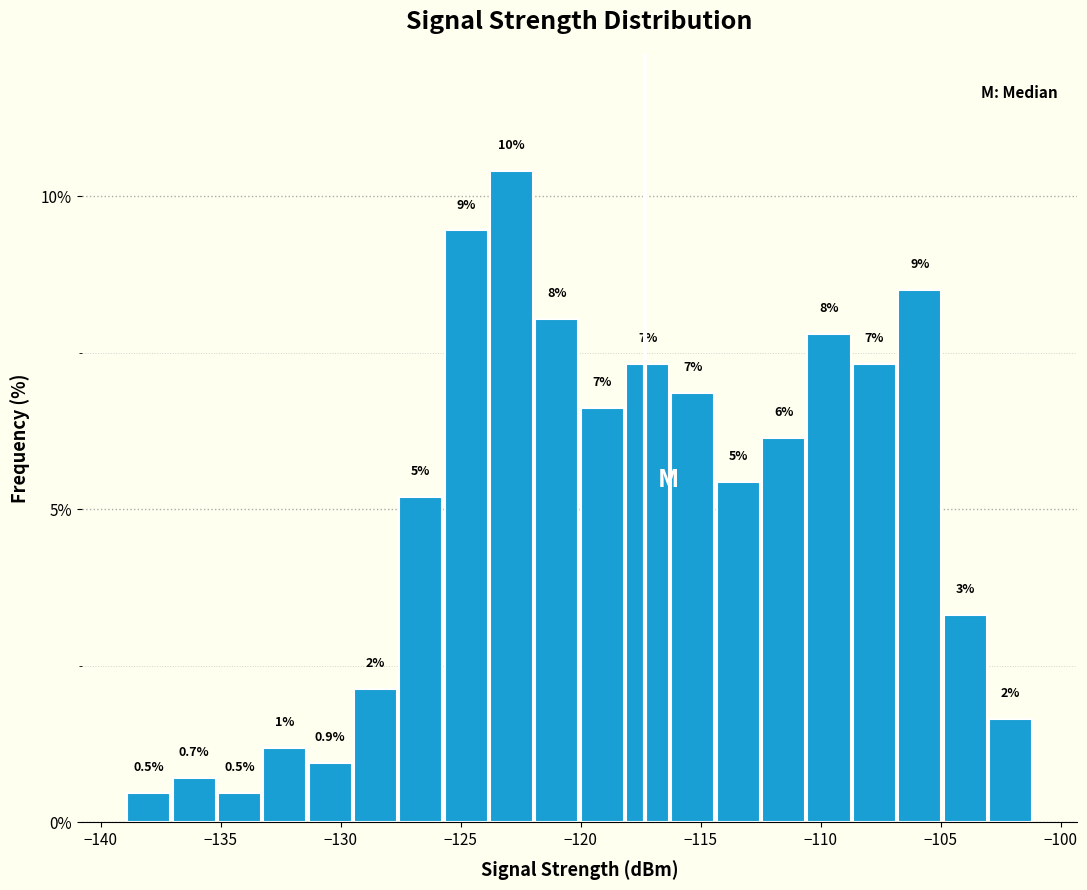

Around what value on the x-axis is the tallest bar? Give the approximate position of its centre, as read against the axis.

-123.0